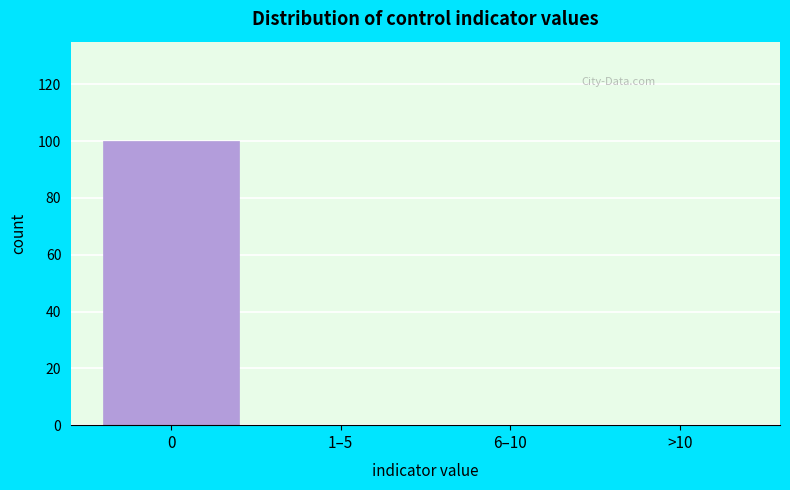

Reading left to right, transcribe all the data shown in this chart.

0=100	1–5=0	6–10=0	>10=0